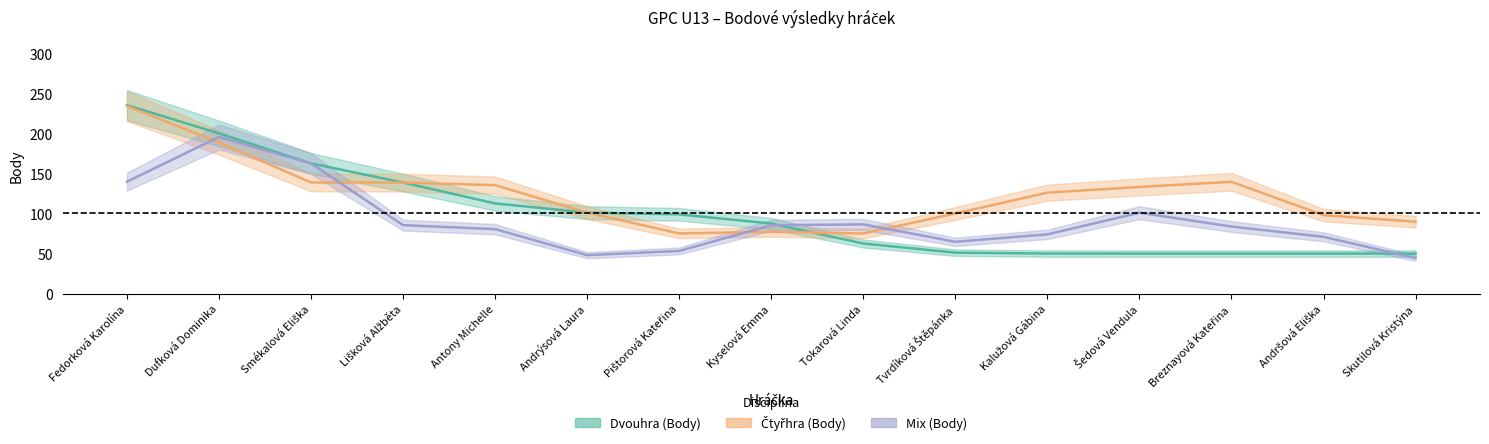

What is the label of the 8th point from the right?

Kyselová Emma